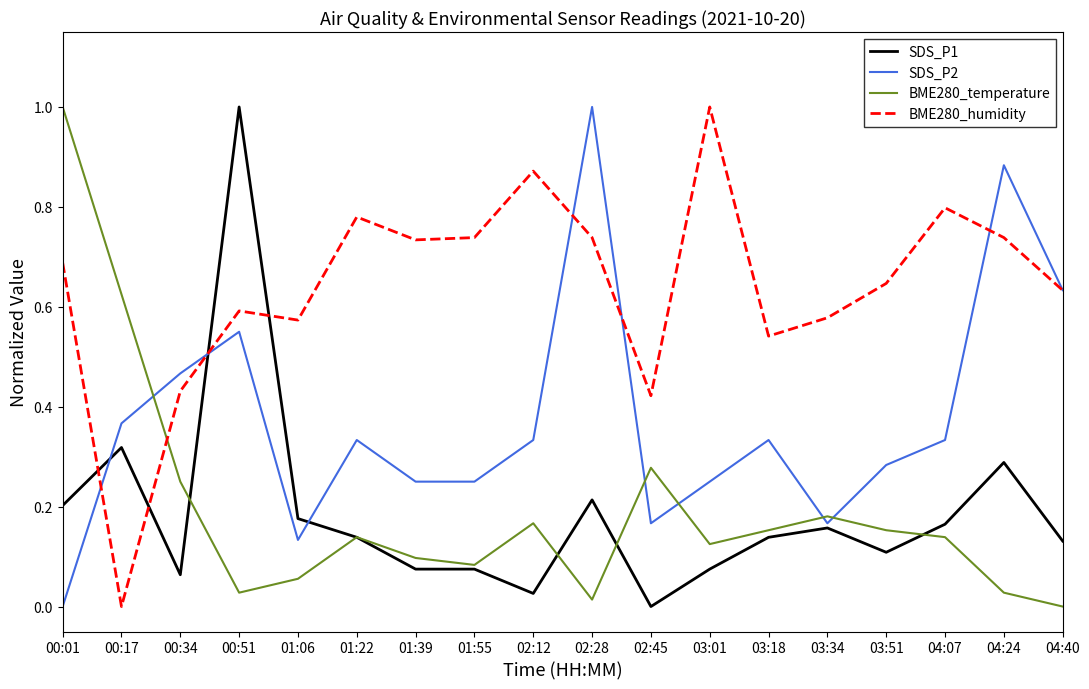

True or false: SDS_P2 and BME280_temperature cross at least once.

True